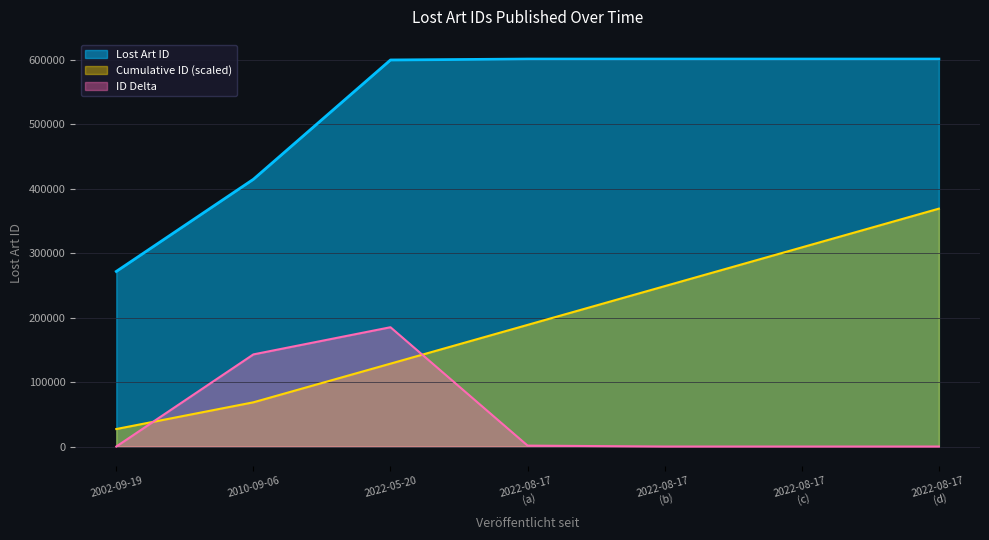

At 2010-09-06, list the series in order from smallest to largest.

Cumulative ID (scaled), ID Delta, Lost Art ID